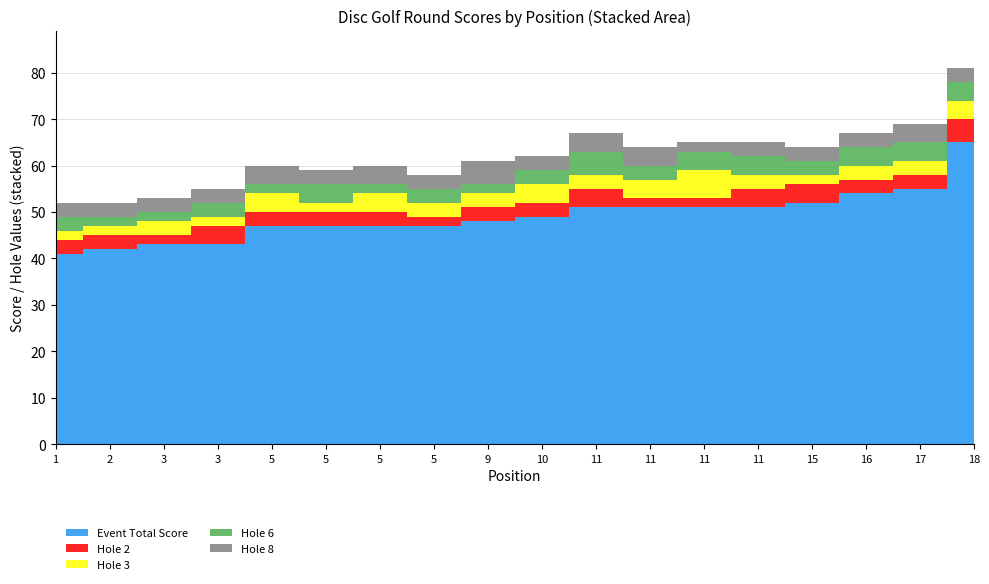

What is the sum of all hole_2 values?

56